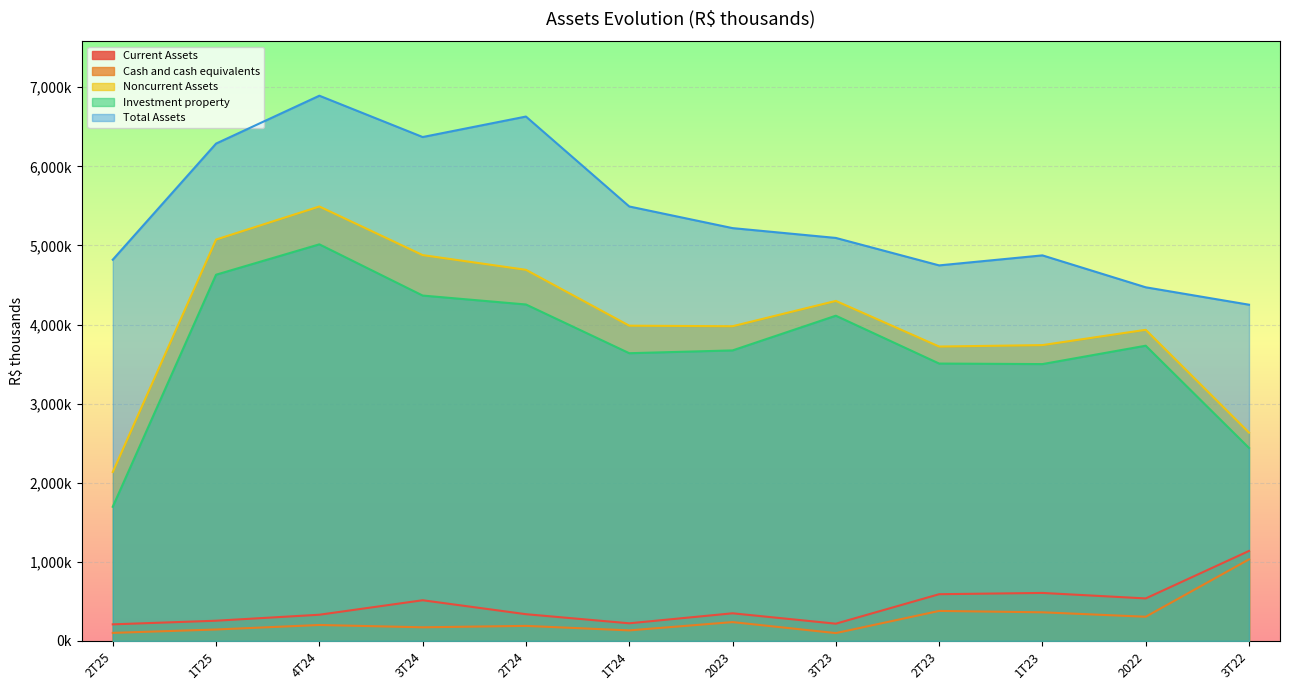

Is it true that Cash and cash equivalents equals 133339 at 1T24?

True